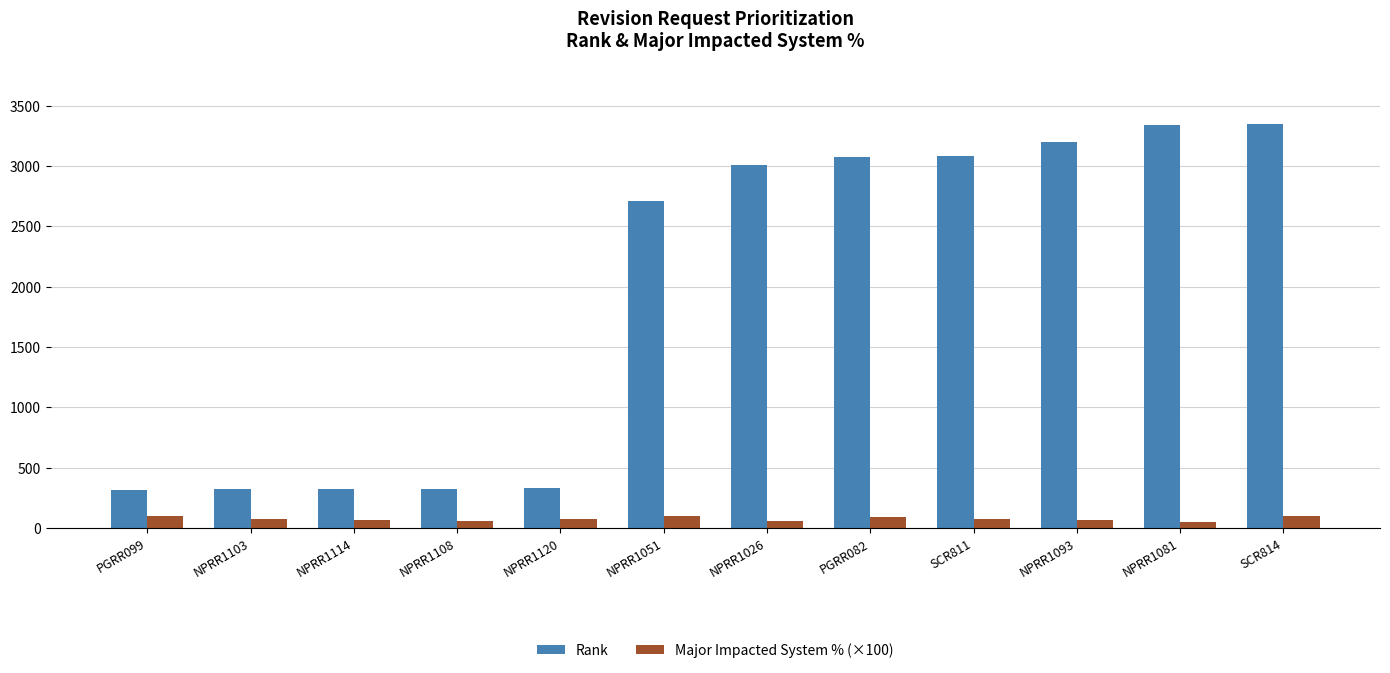

What position from the right is NPRR1081?

2